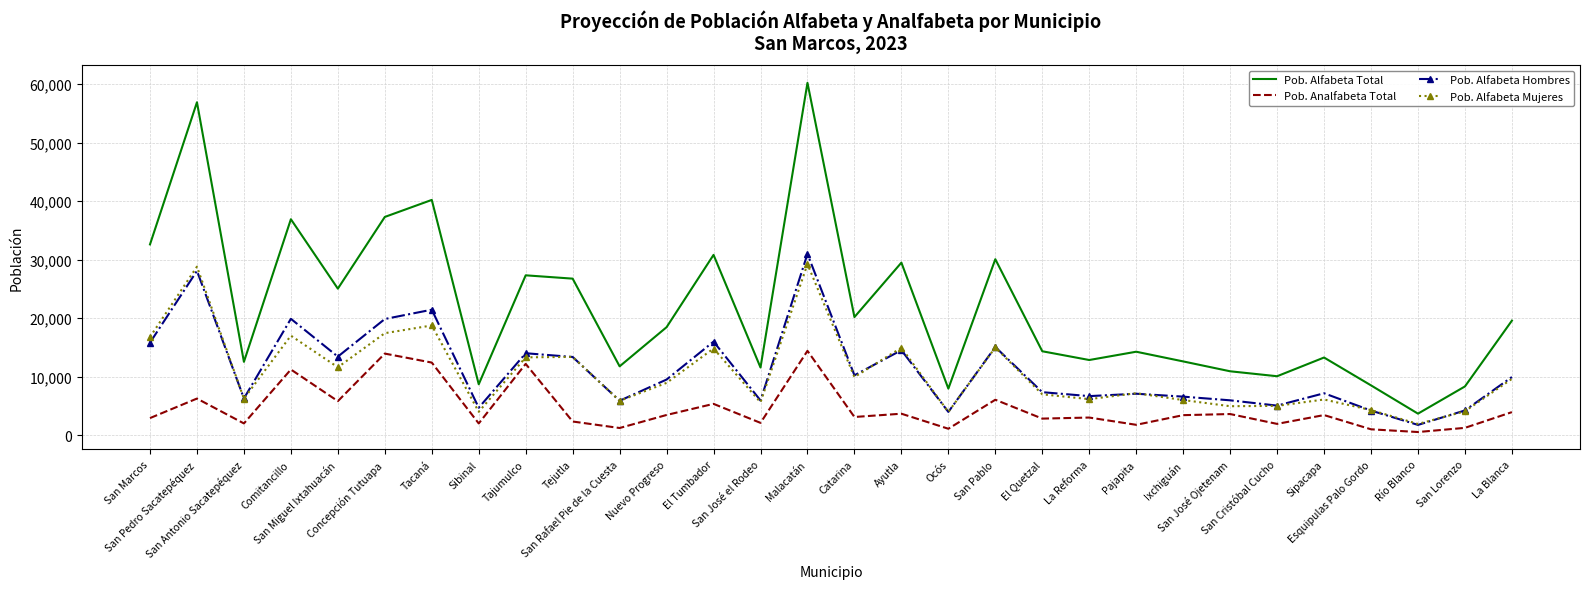

At how many categories does at least one series exceed 57929?

1